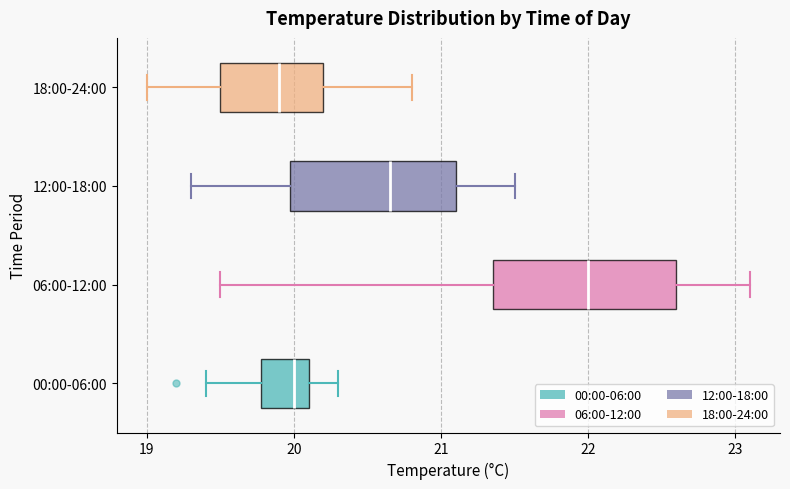

Where does the median line of the box for 06:00-12:00 sit on the x-axis? The values are not printed on the chart, so give them approximately, as read against the axis.

22.0